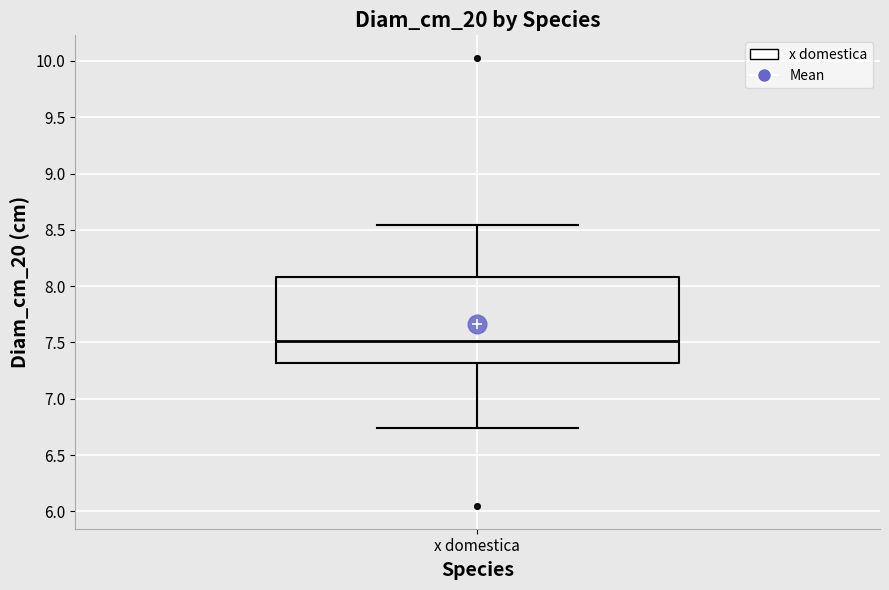

Transcribe this box plot: give where the median line is, the range the box spans, and where the two whiskers end, as read against the y-axis. The values are not printed on the chart, so give them approximately, as read against the axis.

median 7.50, box 7.30 to 8.10, whiskers 6.75 to 8.55